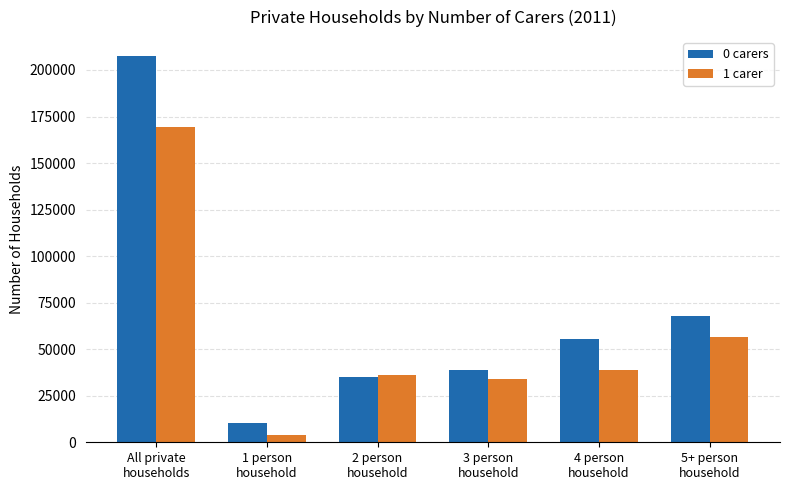

What is the maximum value for 0 carers?

207293